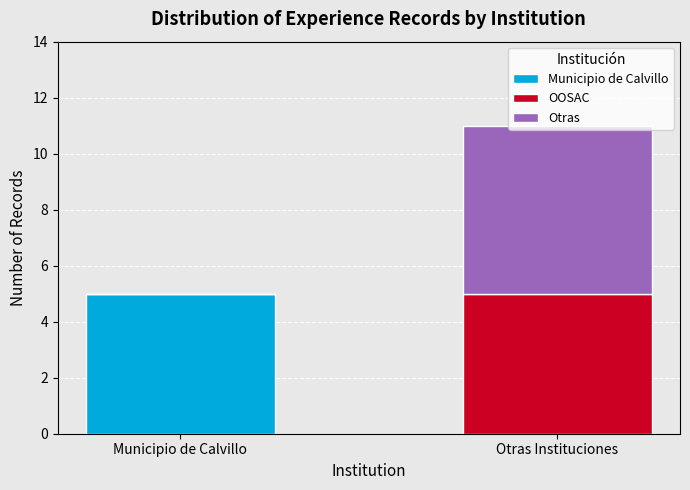

At which category is the sum across all series the highest?

Otras Instituciones